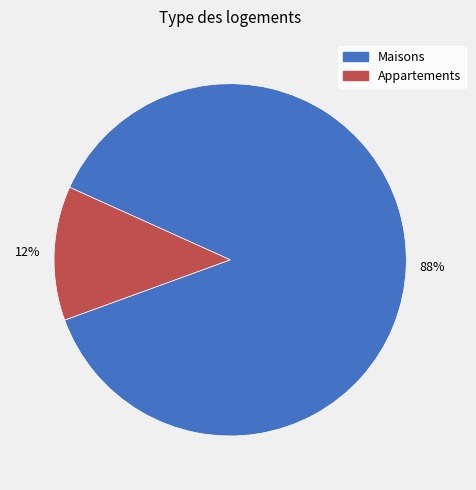

To the nearest percent, what is the average slice percentage?

50%